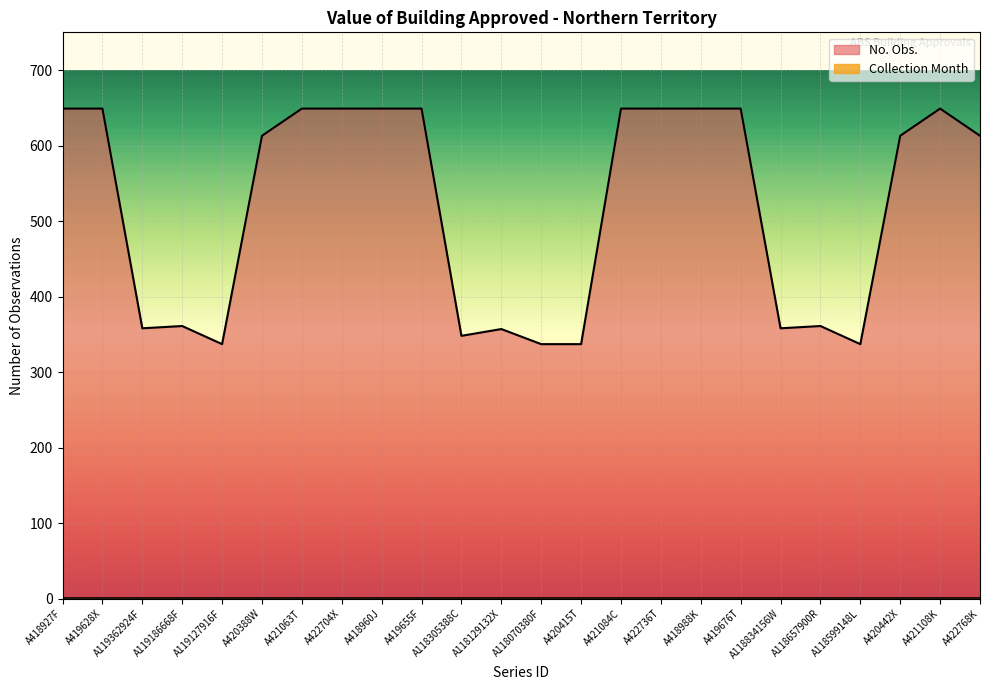

What is the minimum value shown in the chart?

1